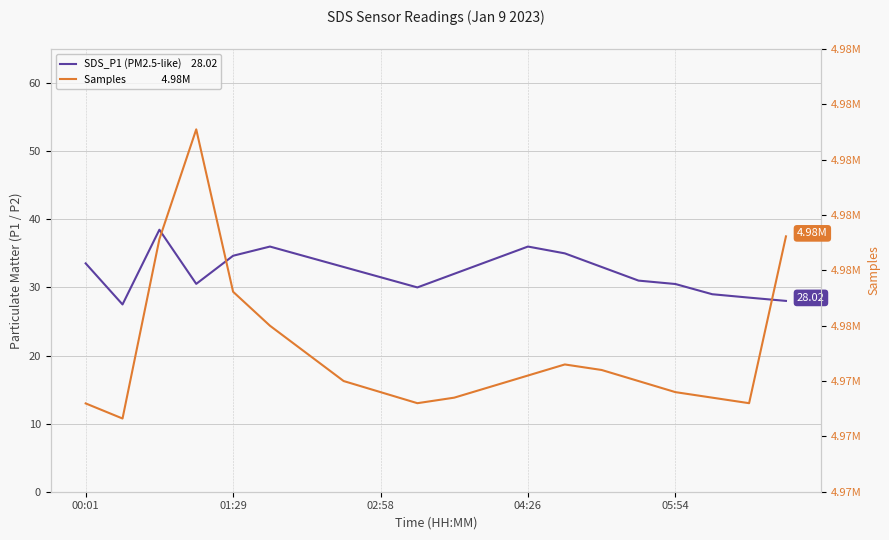

How many series are shown in this chart?

2